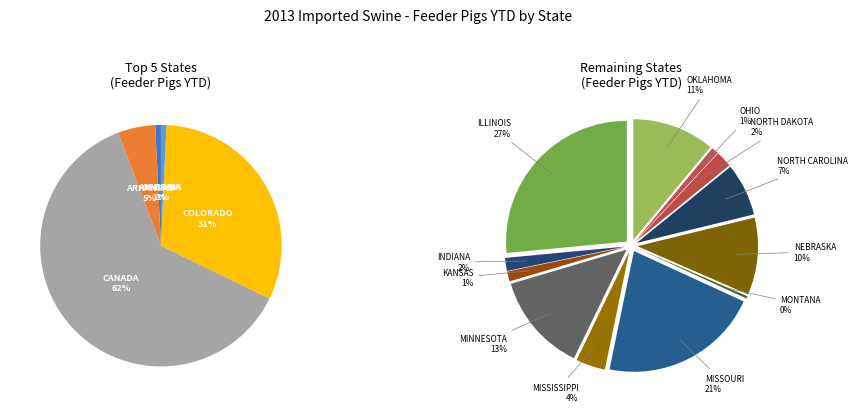

Which category has the smallest portion of the pie?

GEORGIA